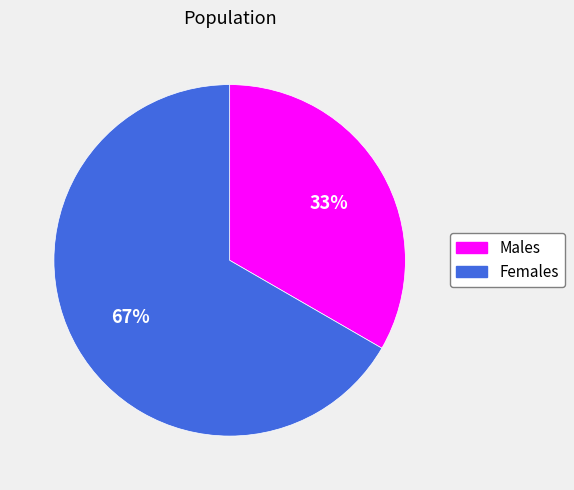

To the nearest percent, what is the average slice percentage?

50%